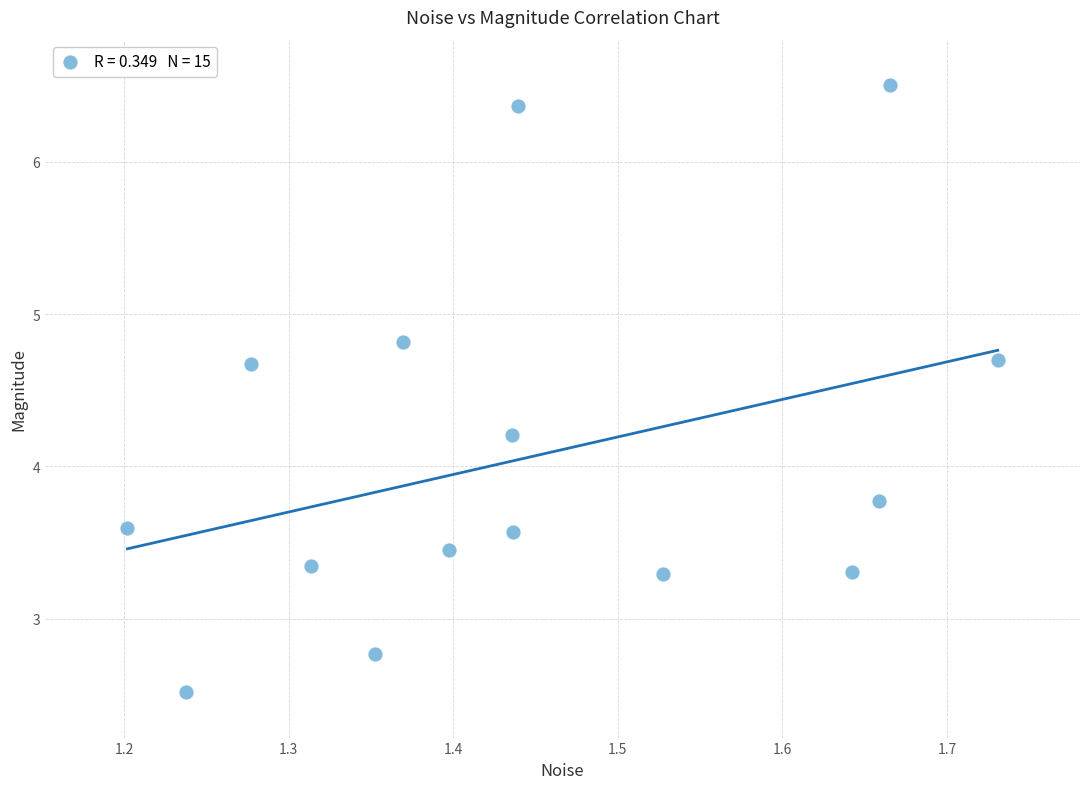

What is the range of Y values (max minus min)?

4.0